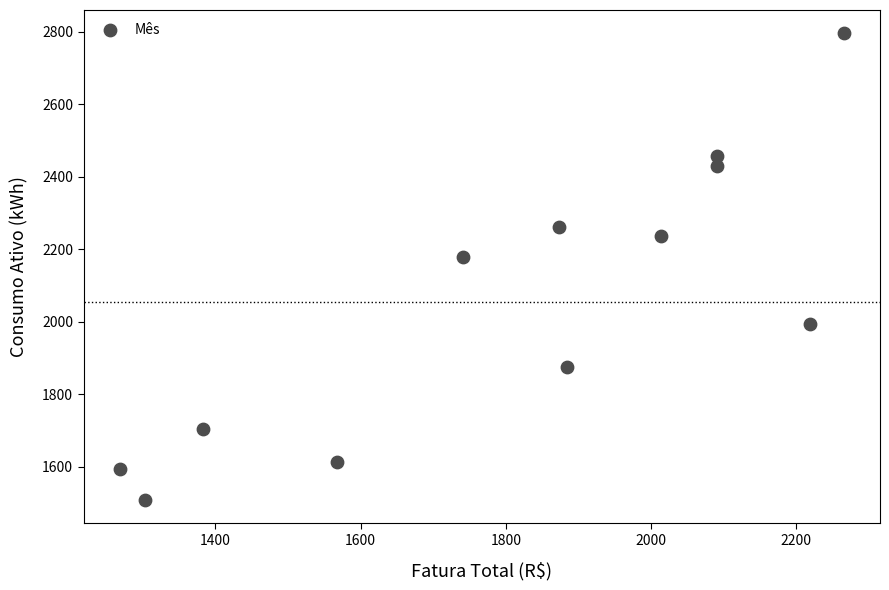

What Y value in the scatter plot is closest to 2152?

2178